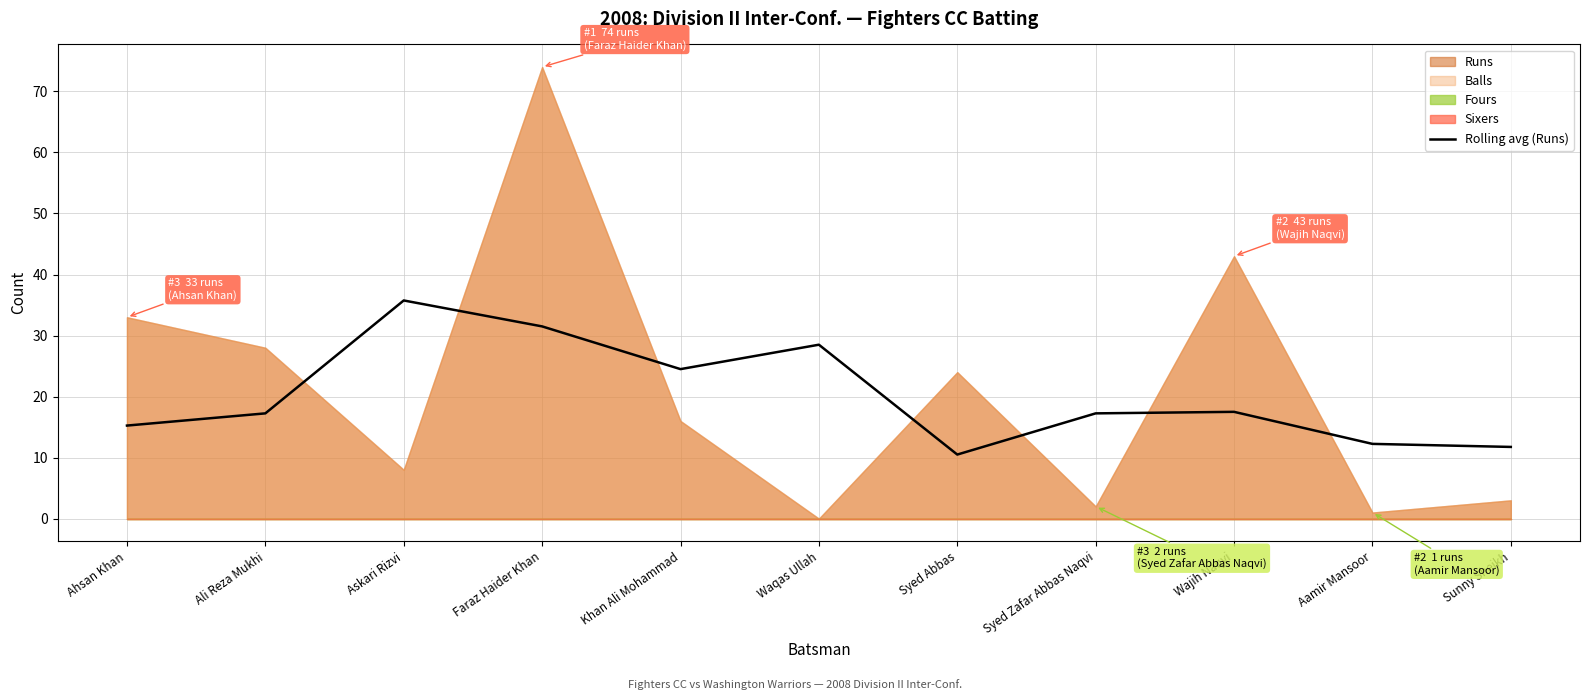

What is the label of the 11th point from the left?

Sunny Sheikh